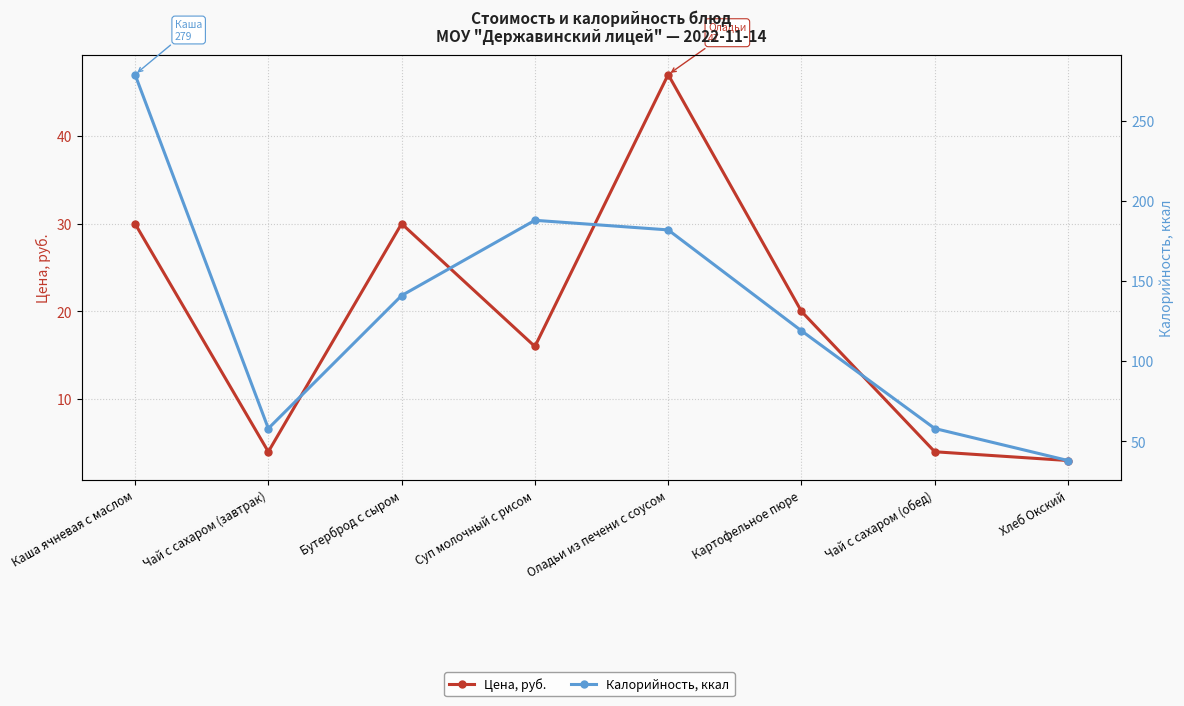

True or false: Калорийность, ккал has a value of 103 at Чай с сахаром (обед).

False